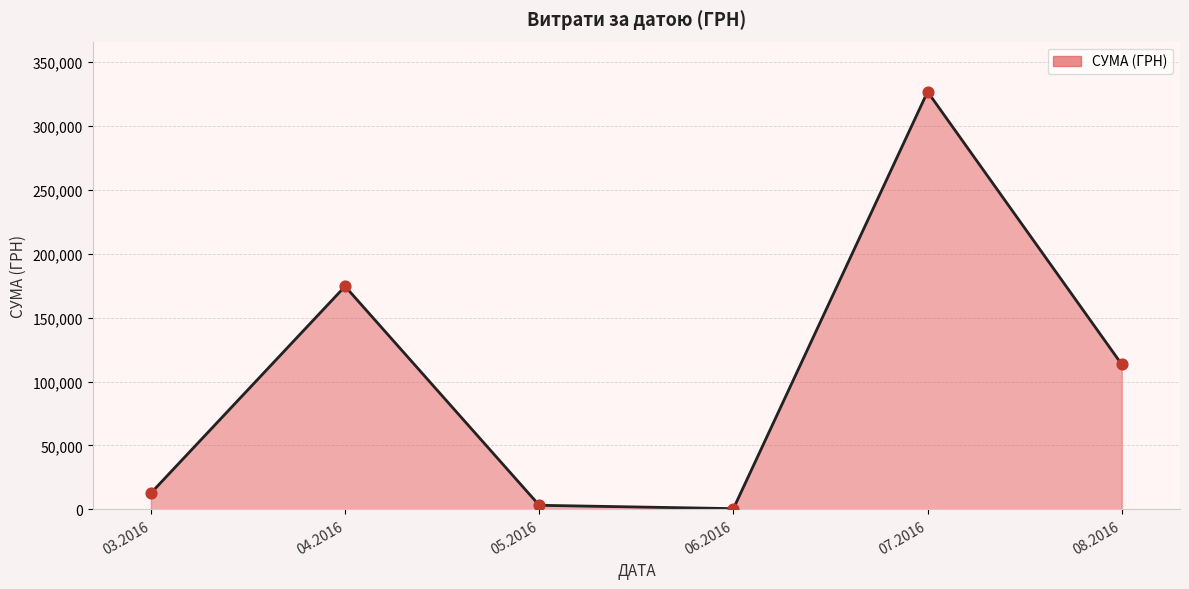

What is the difference between the maximum and minimum values?

325972.3